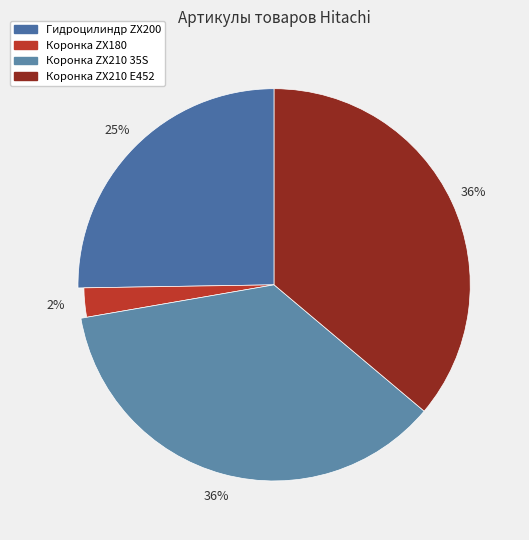

True or false: Гидроцилиндр ковша Hitachi ZX200 4385637 accounts for 25% of the total.

True